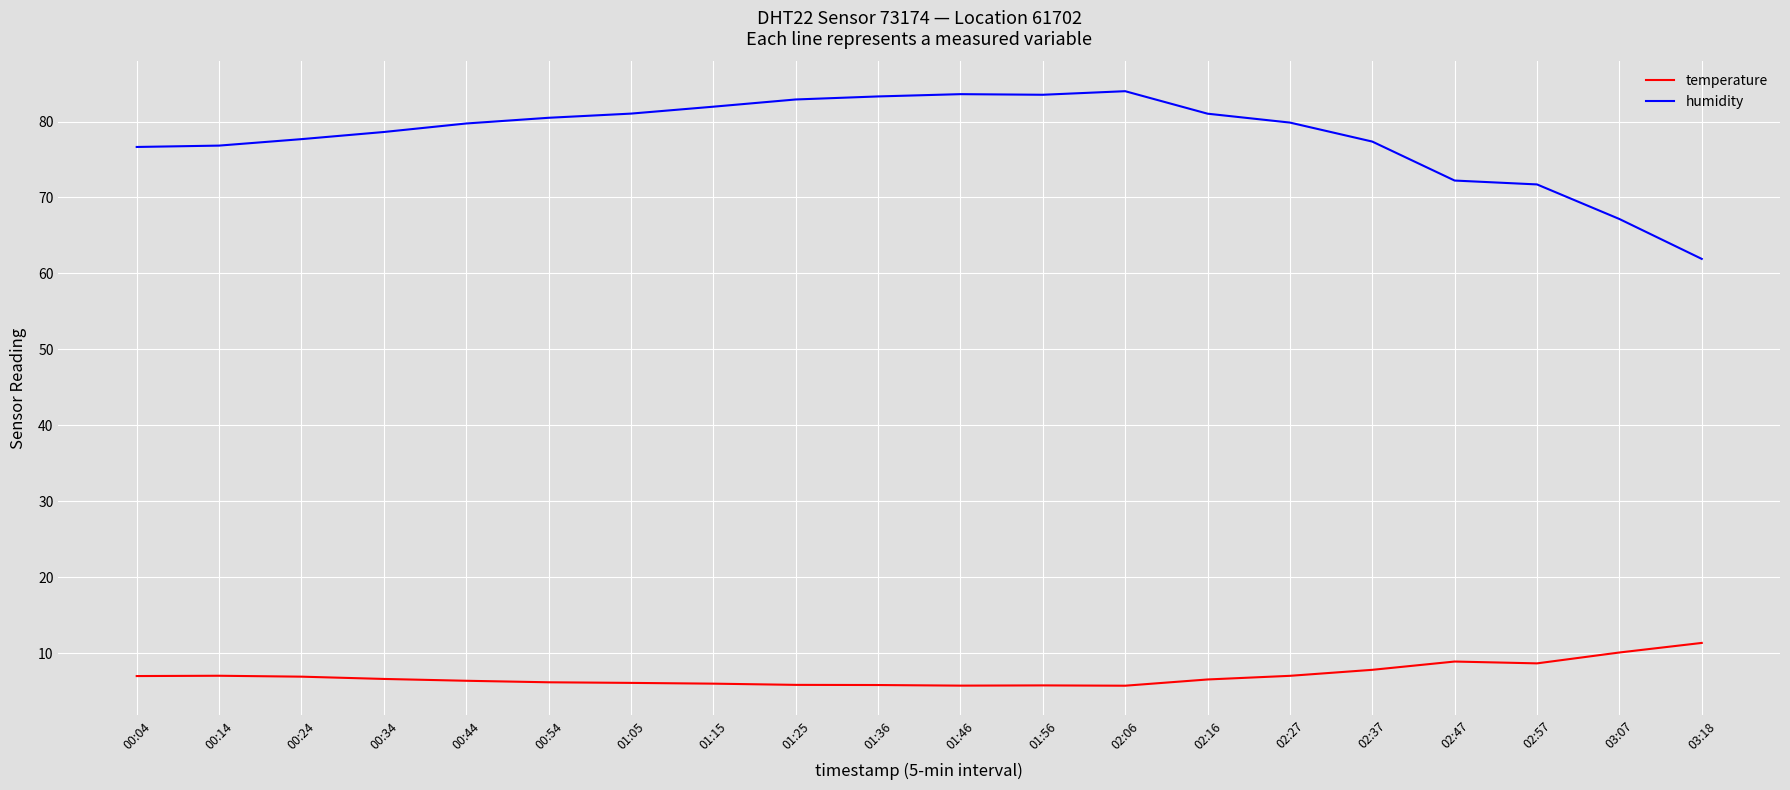

What is the highest value of the humidity series?

84.0